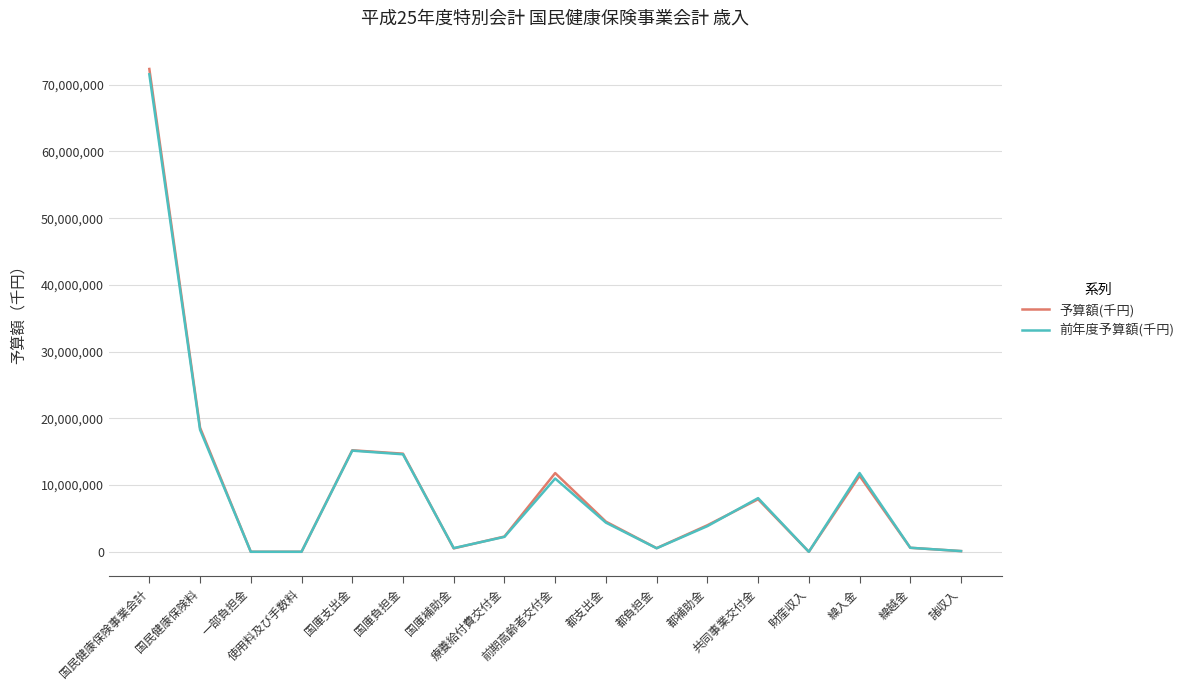

What is the maximum value for 予算額(千円)?

72355168